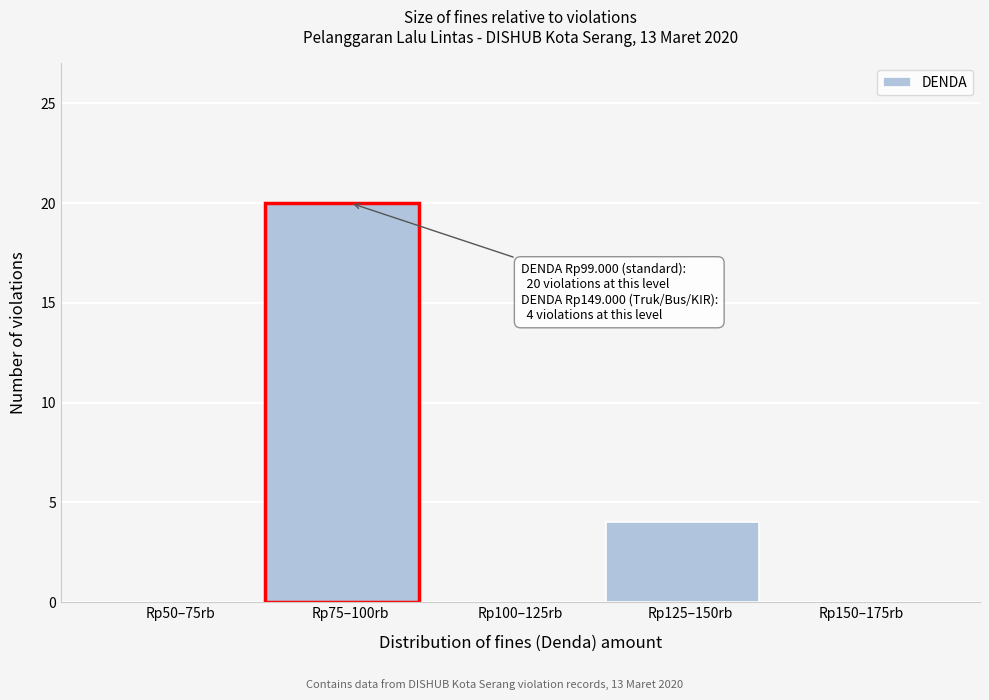

Reading left to right, transcribe all the data shown in this chart.

Rp50–75rb=0	Rp75–100rb=20	Rp100–125rb=0	Rp125–150rb=4	Rp150–175rb=0